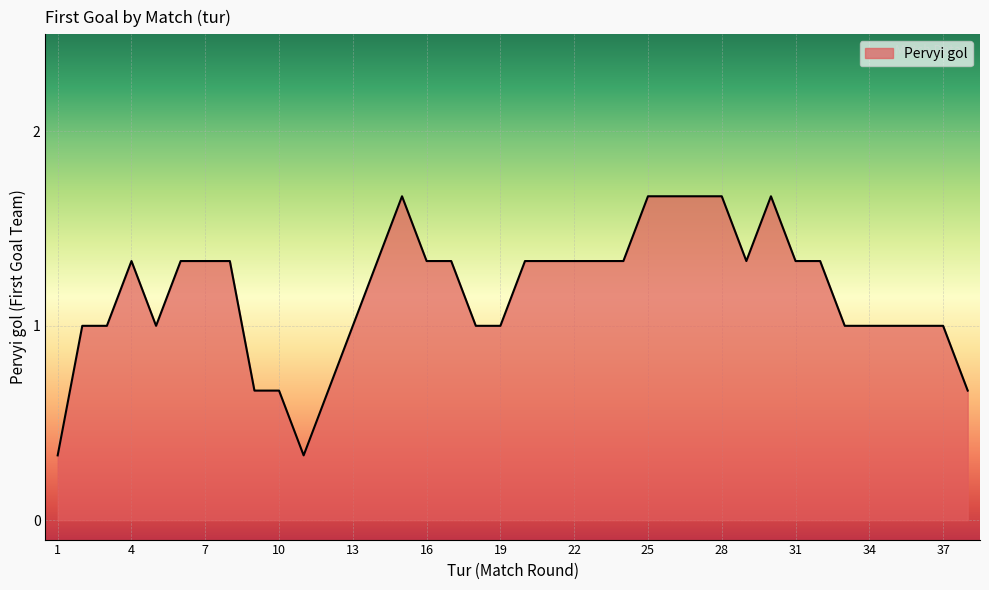

True or false: the data shows 2.2 at 7.

False